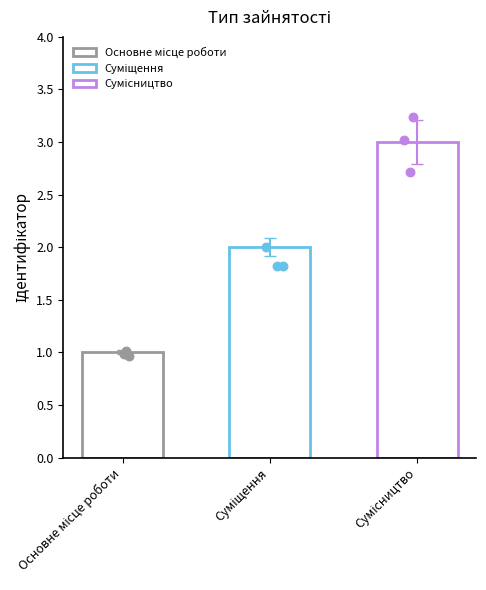

What is the ratio of the value at Основне місце роботи to the value at Сумісництво?

0.3